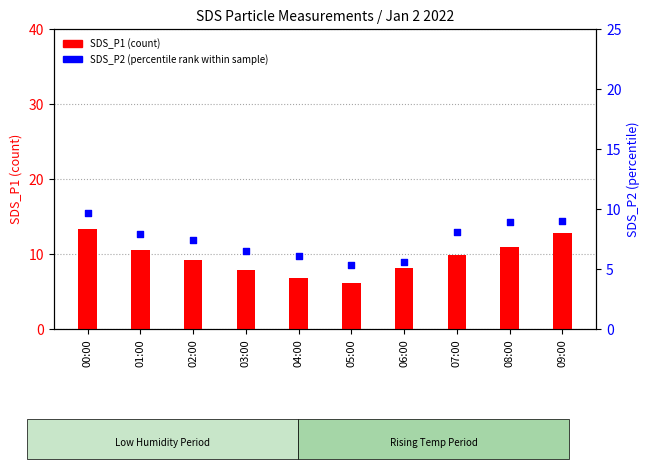

What are all the series names shown in the legend?

SDS_P1, SDS_P2